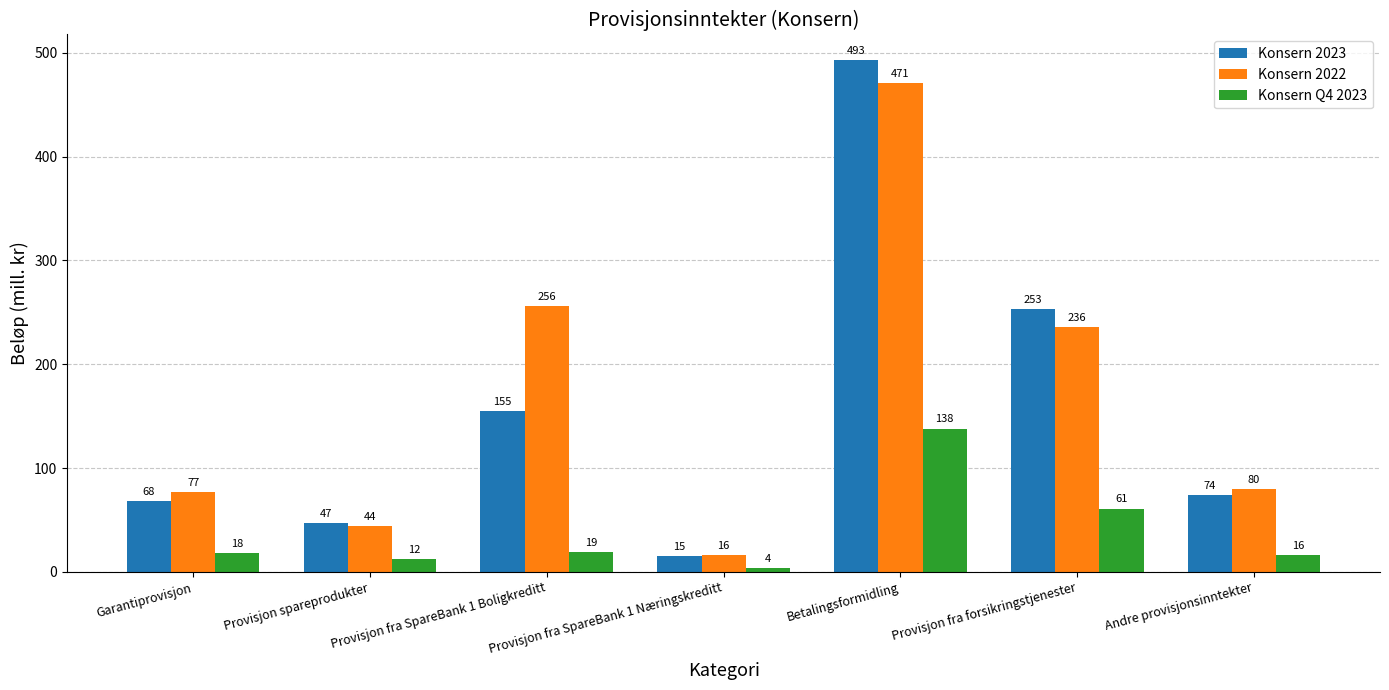

Reading left to right, what are all the values shown in this chart?

Konsern 2023: Garantiprovisjon=68	Provisjon spareprodukter=47	Provisjon fra SpareBank 1 Boligkreditt=155	Provisjon fra SpareBank 1 Næringskreditt=15	Betalingsformidling=493	Provisjon fra forsikringstjenester=253	Andre provisjonsinntekter=74
Konsern 2022: Garantiprovisjon=77	Provisjon spareprodukter=44	Provisjon fra SpareBank 1 Boligkreditt=256	Provisjon fra SpareBank 1 Næringskreditt=16	Betalingsformidling=471	Provisjon fra forsikringstjenester=236	Andre provisjonsinntekter=80
Konsern Q4 2023: Garantiprovisjon=18	Provisjon spareprodukter=12	Provisjon fra SpareBank 1 Boligkreditt=19	Provisjon fra SpareBank 1 Næringskreditt=4	Betalingsformidling=138	Provisjon fra forsikringstjenester=61	Andre provisjonsinntekter=16